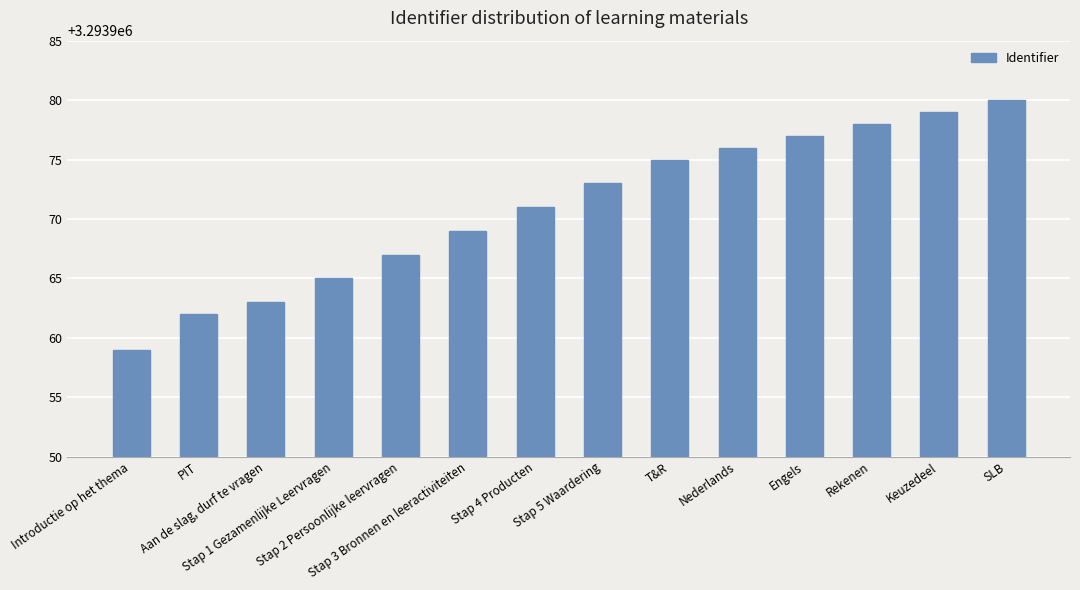

What is the value of the 1st bar from the left?

3293959